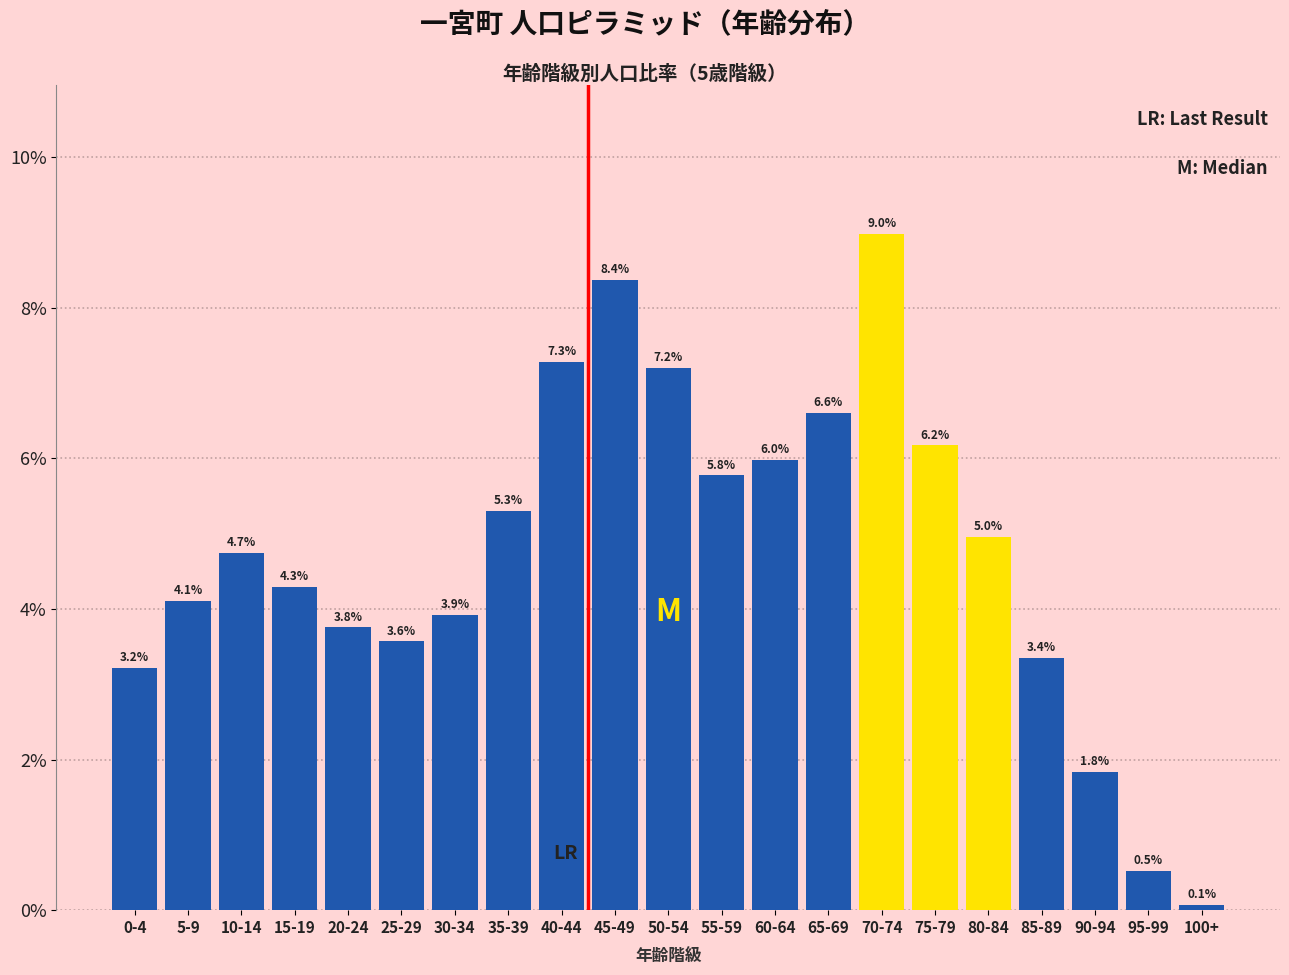

Reading left to right, what are all the values shown in this chart?

0-4=3.2	5-9=4.1	10-14=4.7	15-19=4.3	20-24=3.8	25-29=3.6	30-34=3.9	35-39=5.3	40-44=7.3	45-49=8.4	50-54=7.2	55-59=5.8	60-64=6.0	65-69=6.6	70-74=9.0	75-79=6.2	80-84=5.0	85-89=3.4	90-94=1.8	95-99=0.5	100+=0.1